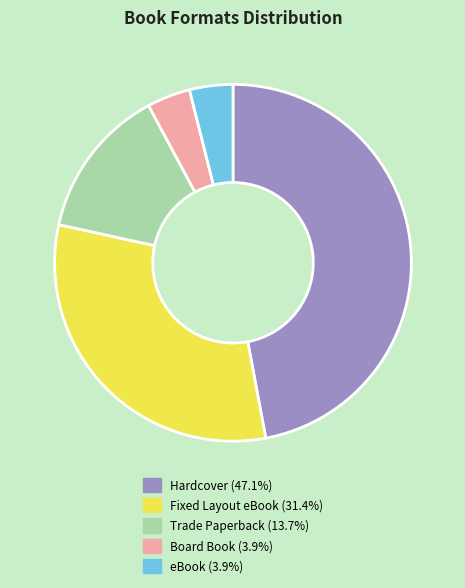

Is there a majority slice in this chart?

No